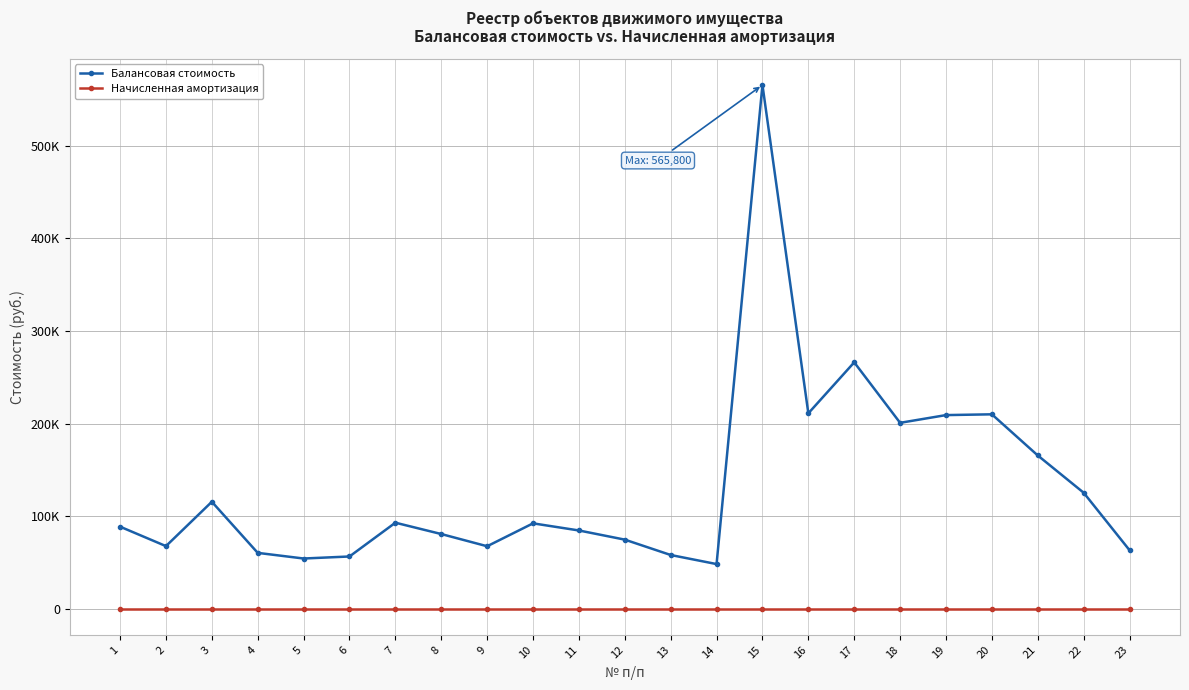

Is this an area chart (filled region under the line)?

No